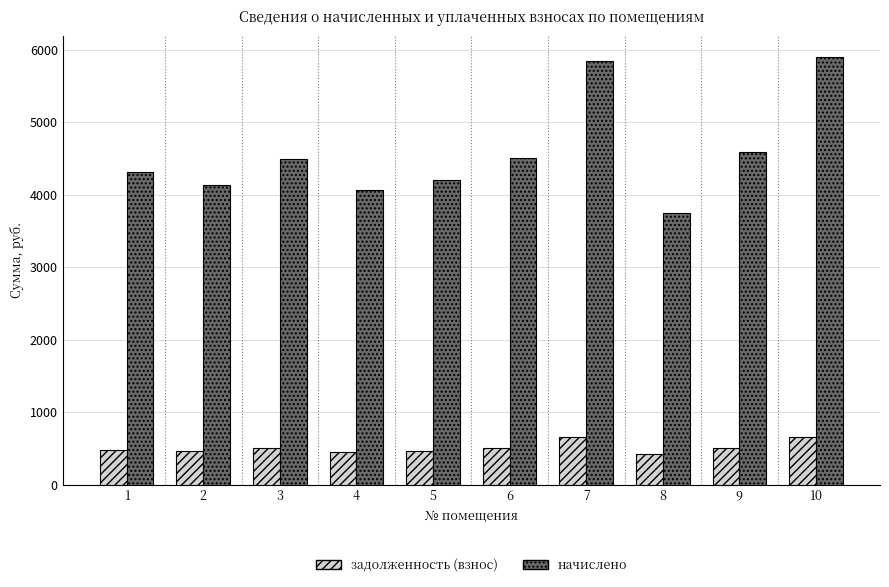

What is the total value across all series at 2?

4589.6